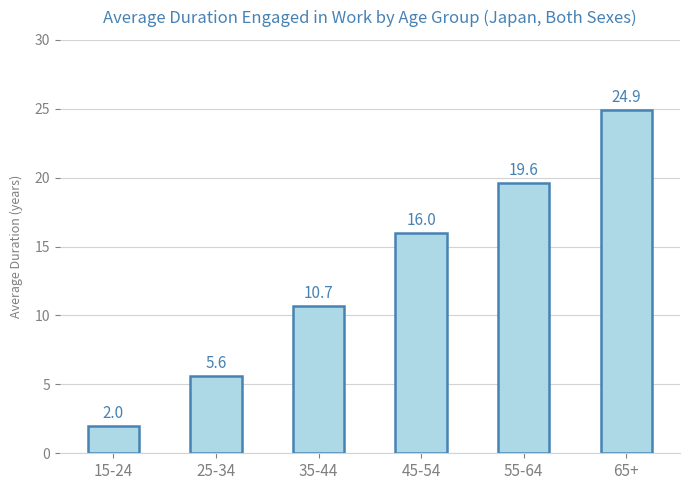

What is the smallest value displayed?

2.0